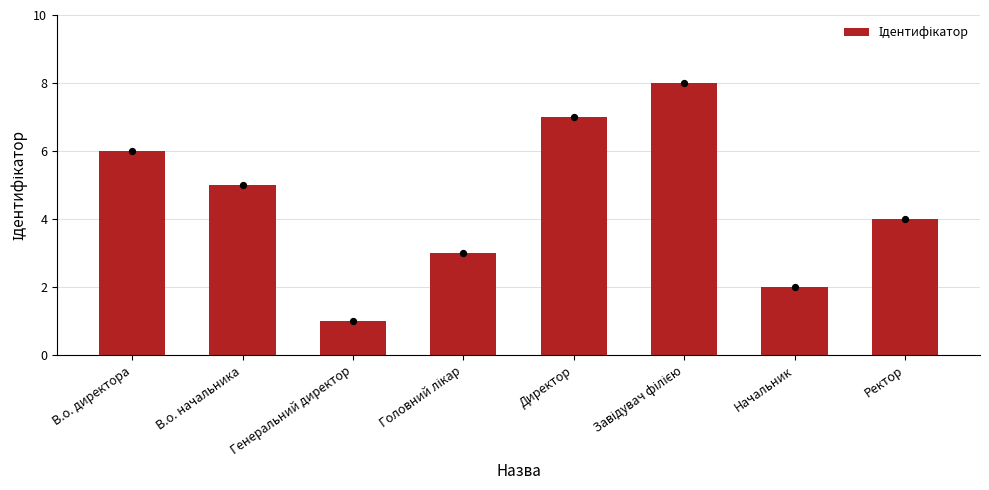

What is the change in value from Генеральний директор to Головний лікар?

+2